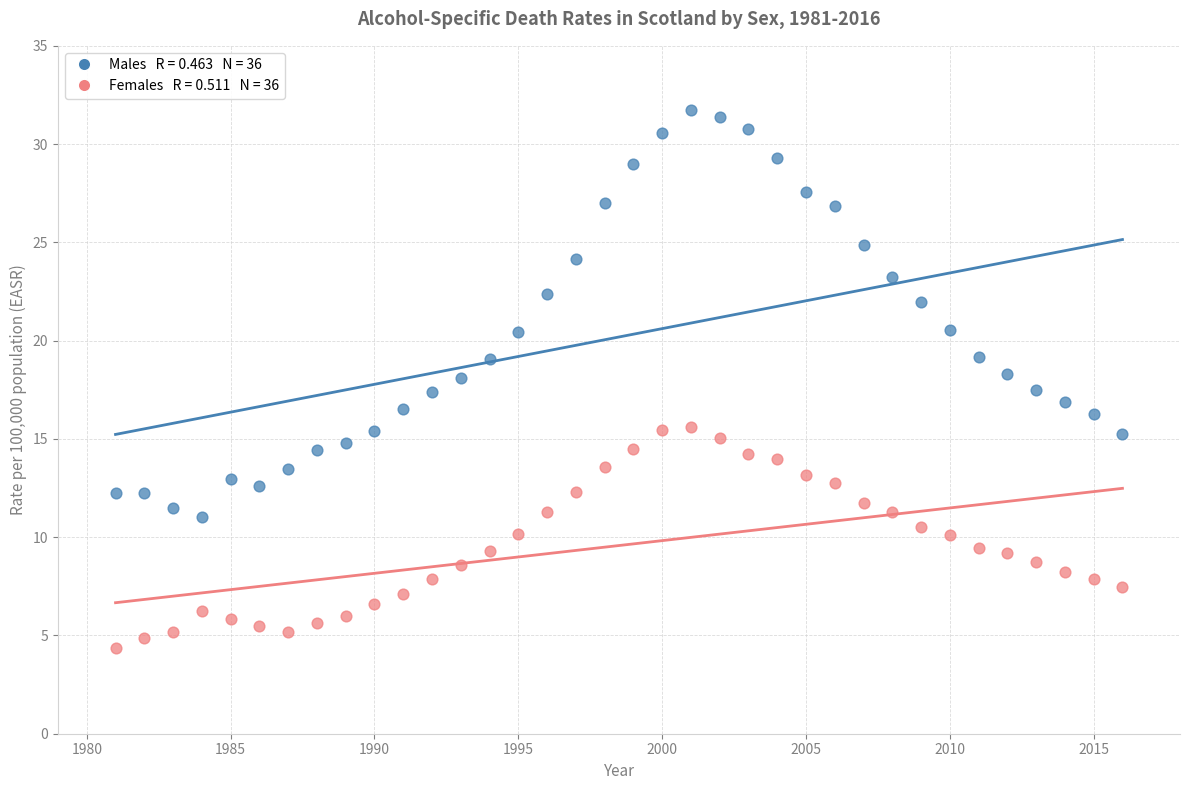

Across all data points, what is the range of X values (max minus min)?

35.0